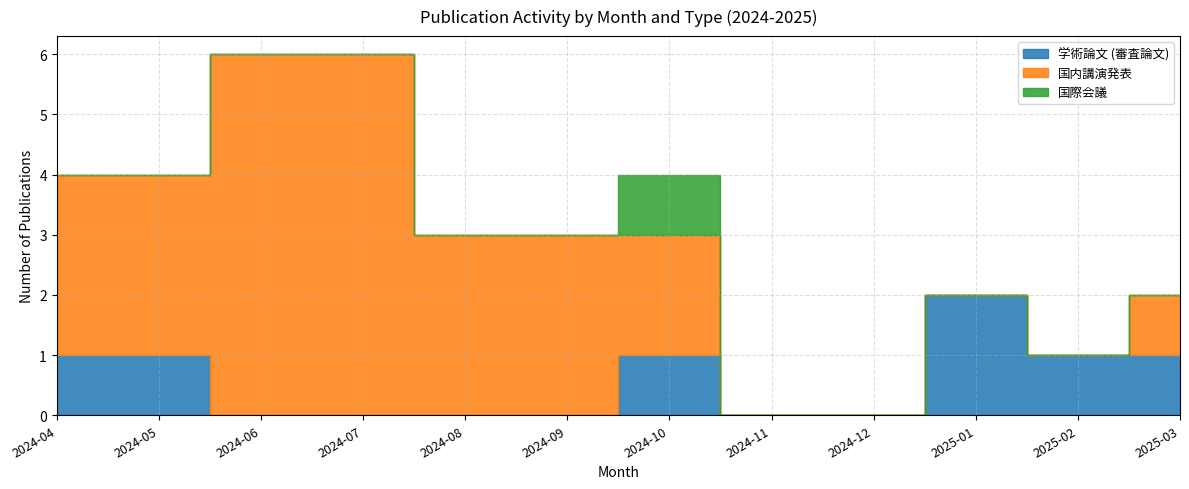

How many 国内講演発表 values are between 0 and 3?

10